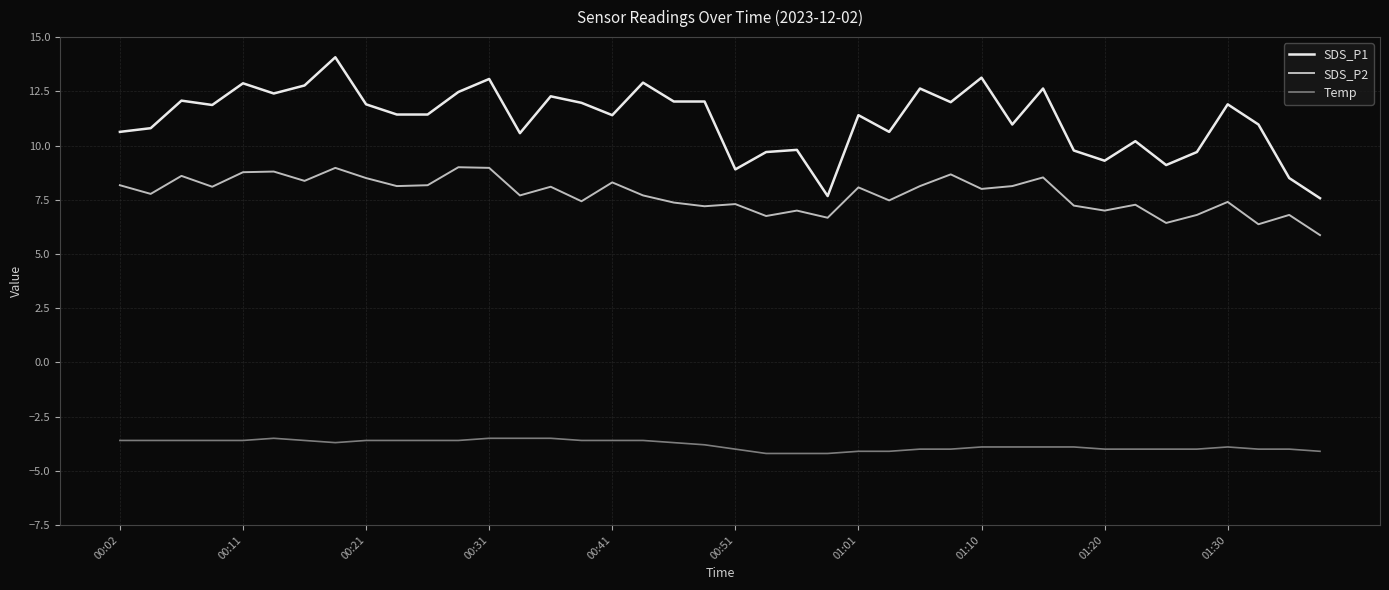

Which series has the largest total across all categories?

SDS_P1